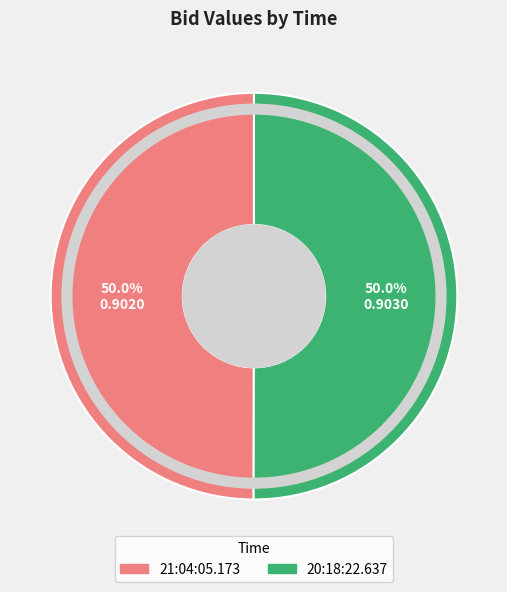

Combined, do 20:18:22.637 and 21:04:05.173 account for over 50%?

Yes